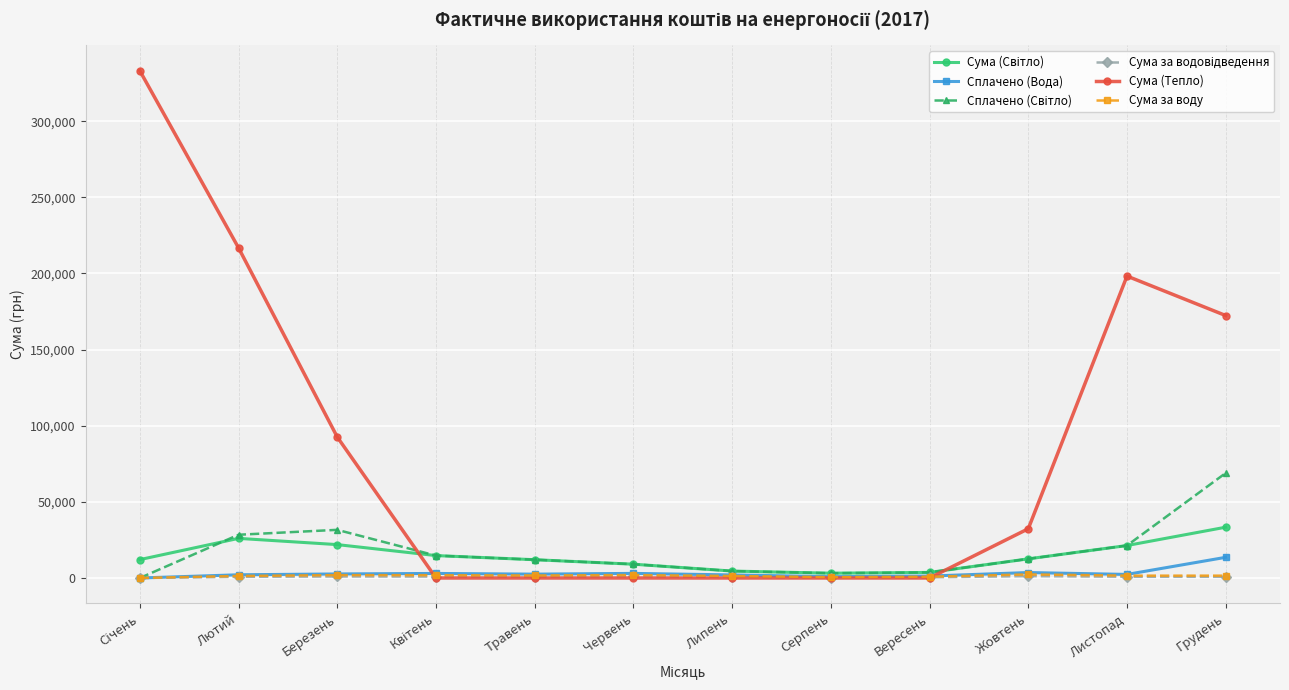

Between Вересень and Жовтень, which series saw the biggest shift?

Сума (Тепло)